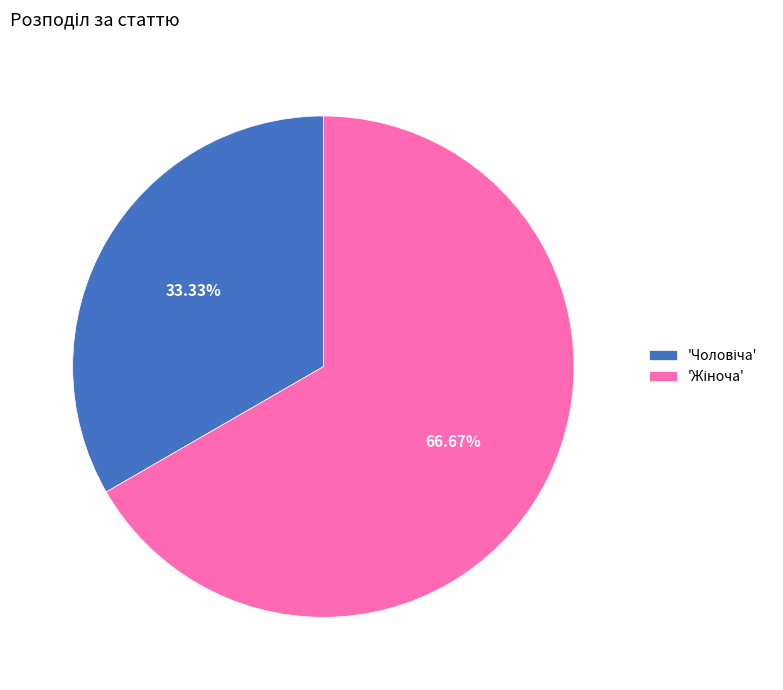

Is there a majority slice in this chart?

Yes